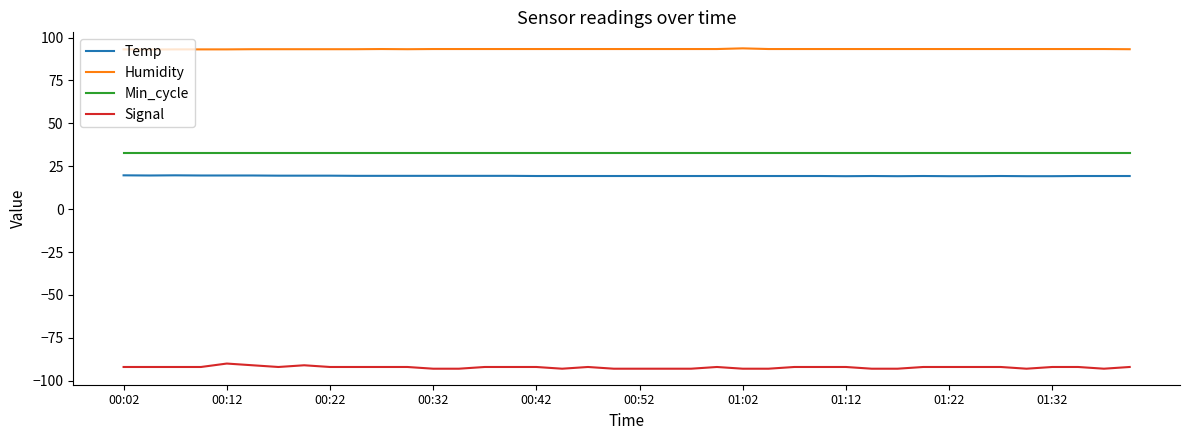

Which series has the largest range (max minus min)?

Signal